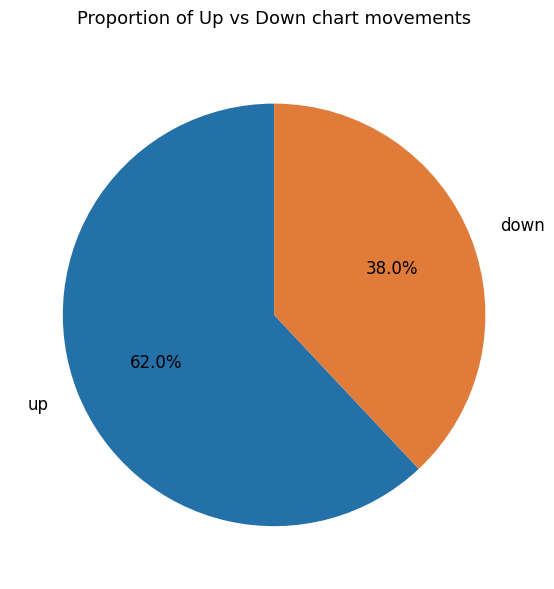

To the nearest percent, what is the difference between the up and down slice percentages?

24%